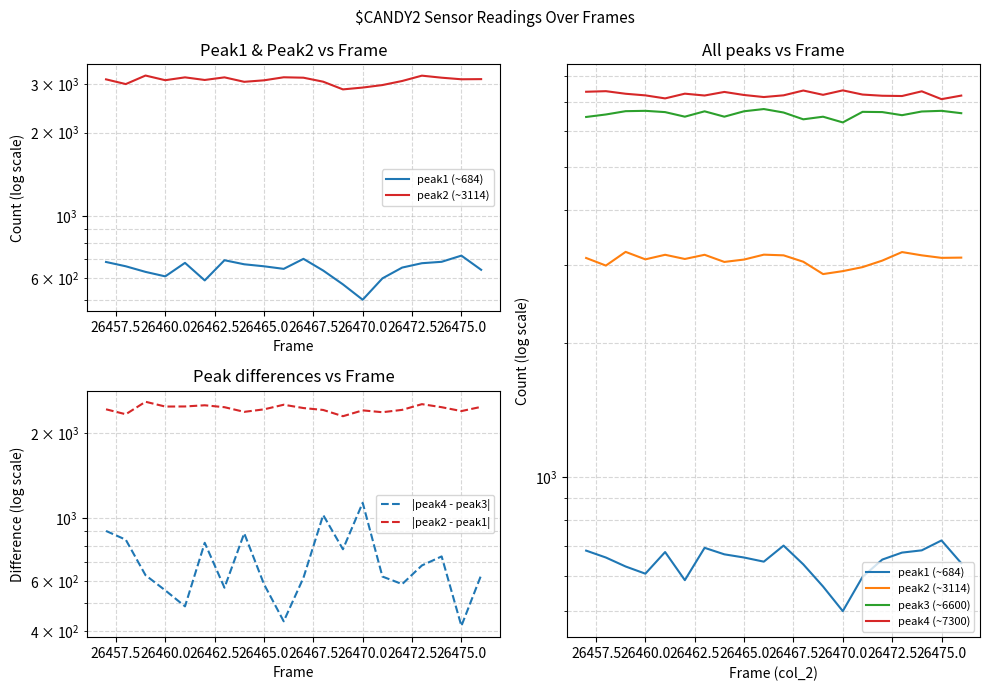

How many data points in peak1 (~684) are less than 660?

10